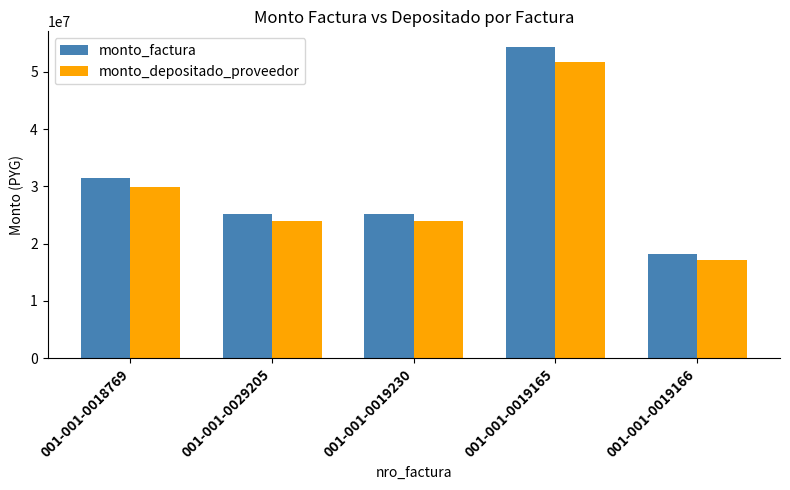

Which series has the widest spread of values?

monto_factura